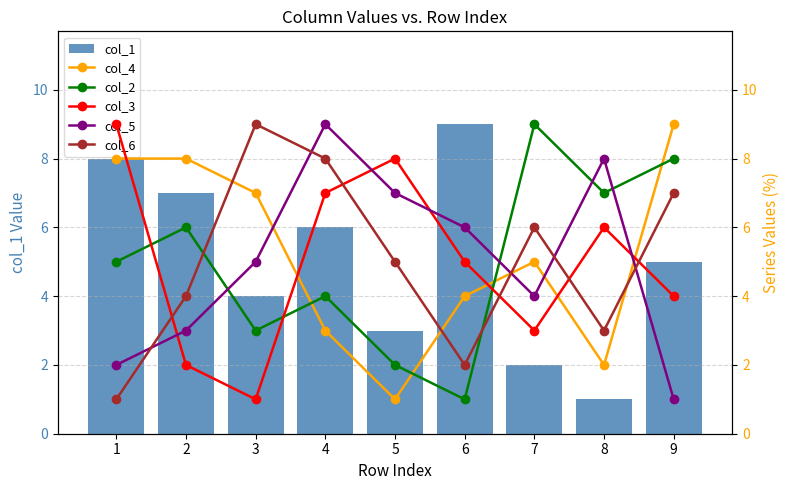

Reading left to right, extract all data points from this chart.

col_1: 8	7	4	6	3	9	2	1	5
col_4: 8	8	7	3	1	4	5	2	9
col_2: 5	6	3	4	2	1	9	7	8
col_3: 9	2	1	7	8	5	3	6	4
col_5: 2	3	5	9	7	6	4	8	1
col_6: 1	4	9	8	5	2	6	3	7